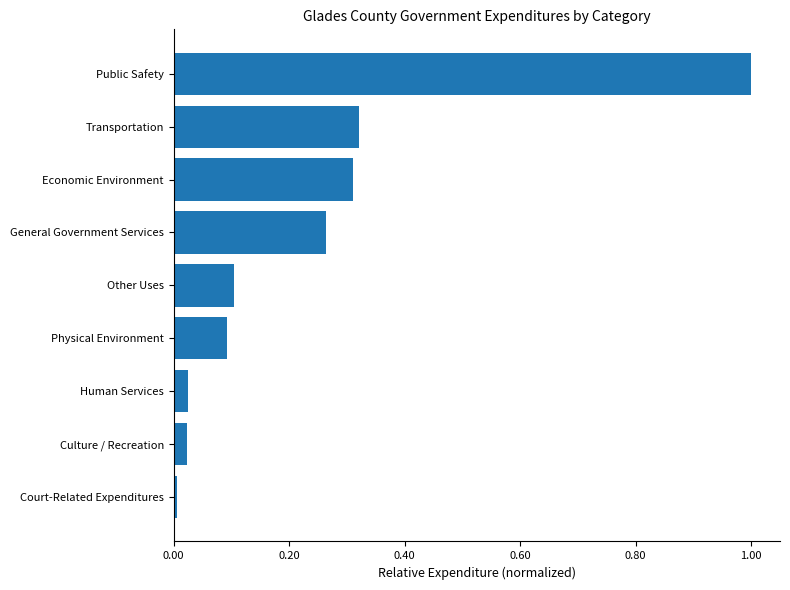

The chart shows a value of 0.5 at Economic Environment. True or false?

False